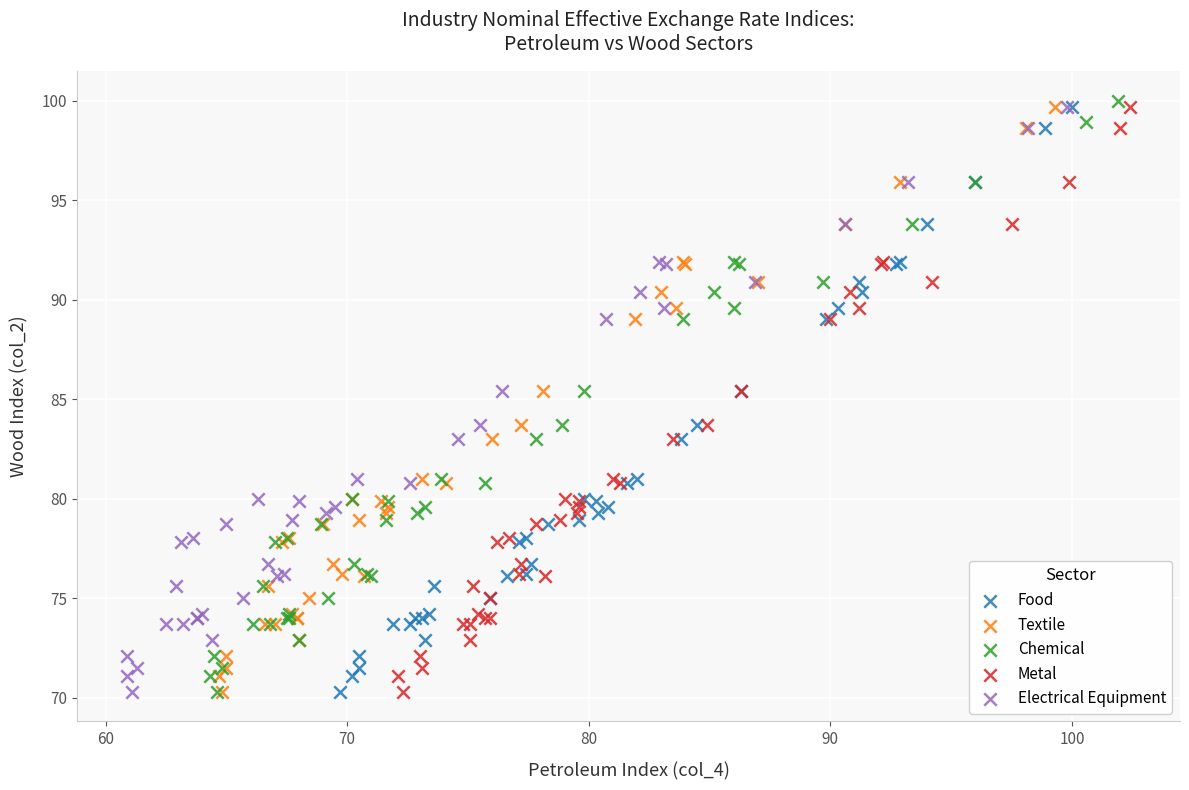

Which series has the largest Y range (max minus min)?

Chemical